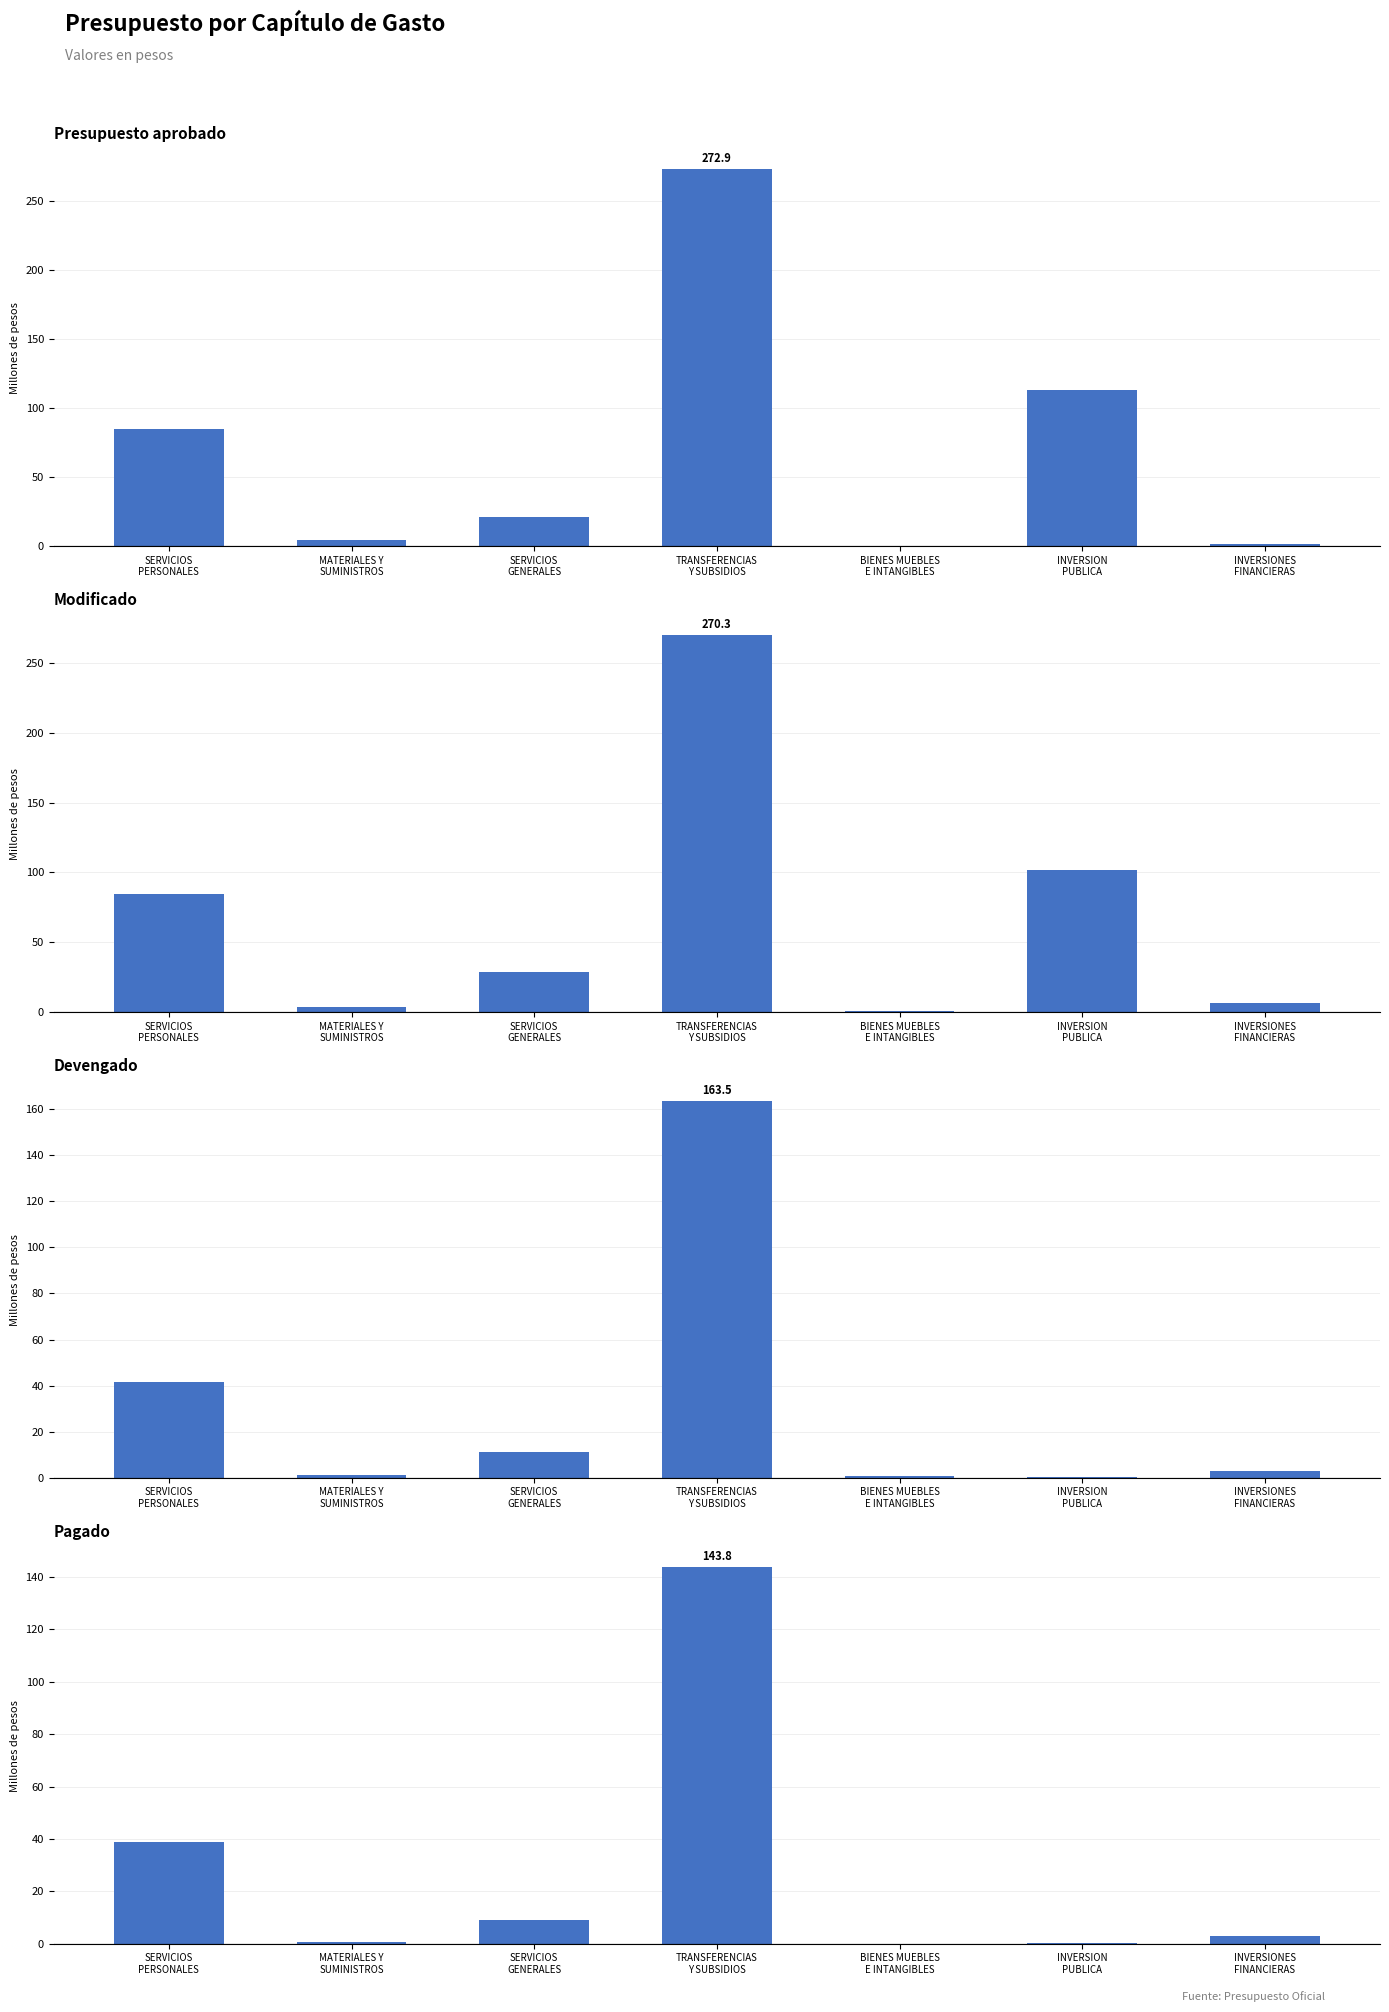

The value of Pagado at SERVICIOS
PERSONALES is 38.7. True or false?

True